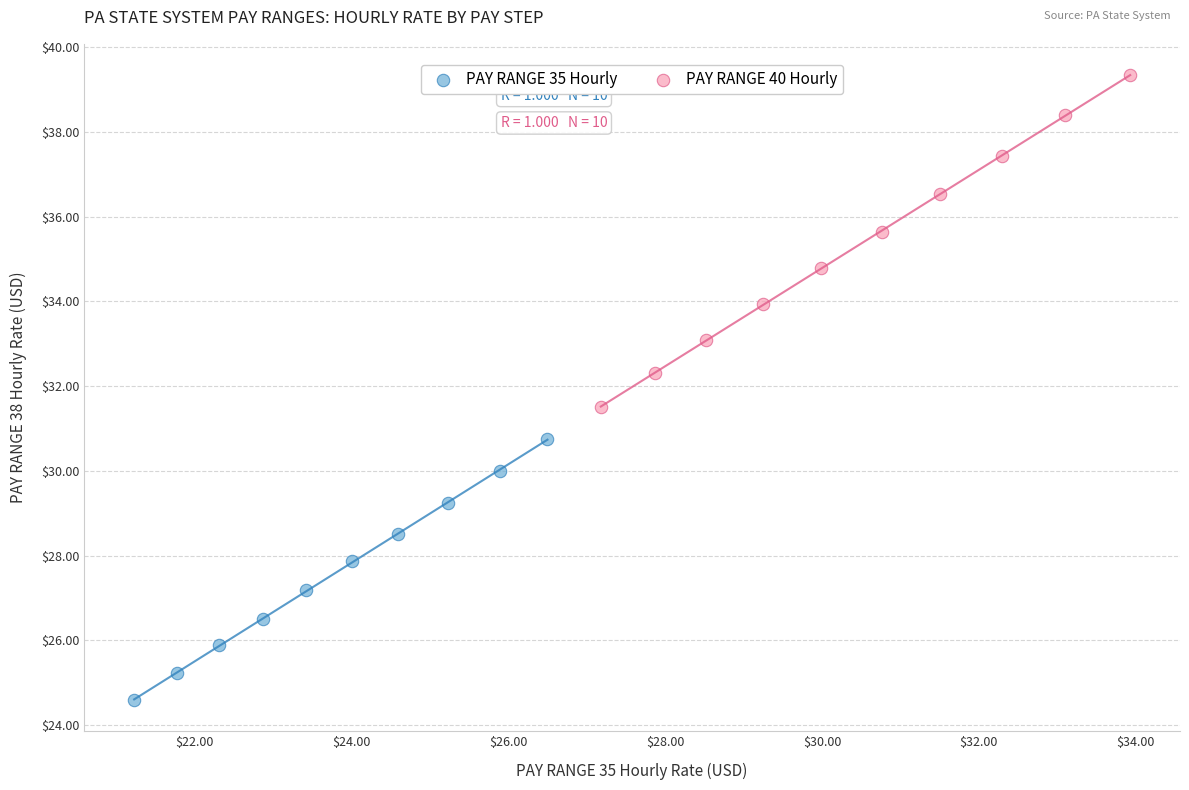

Which series has the largest Y range (max minus min)?

PAY RANGE 40 Hourly